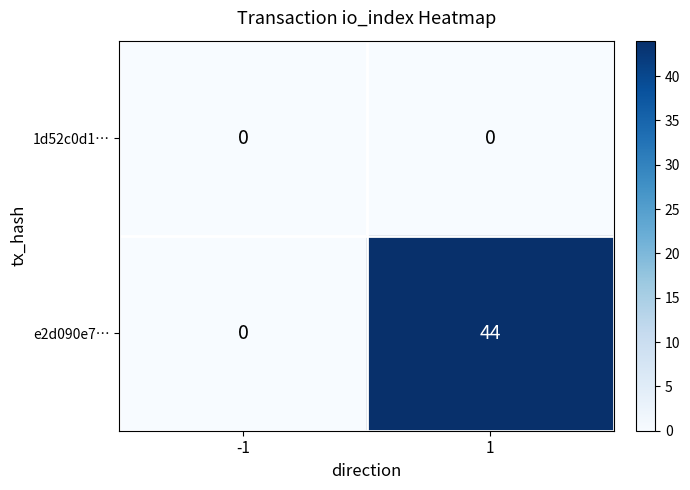

List the series in order of their overall mean, highest first.

e2d090e7…, 1d52c0d1…